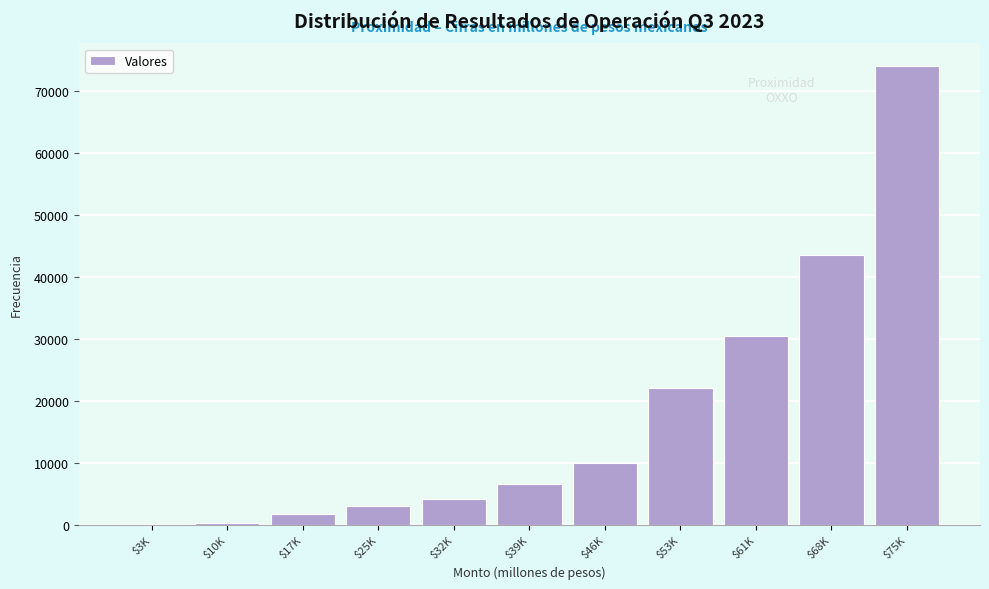

The value at $17K is 1737. True or false?

True